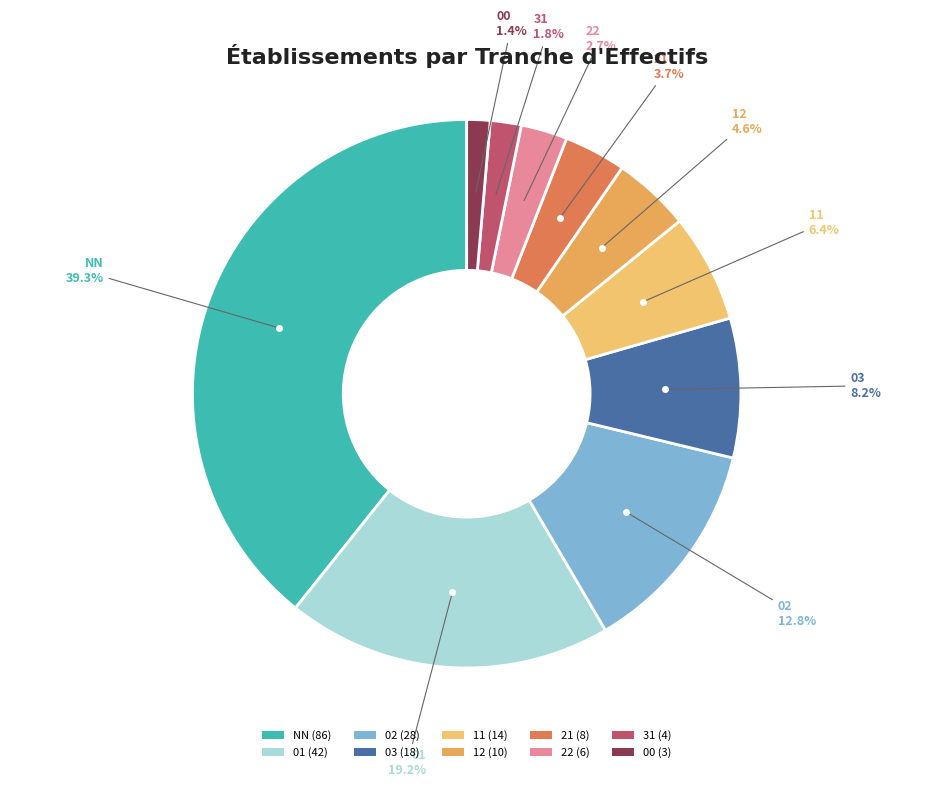

Is the sum of 31 and 00 greater than half?

No